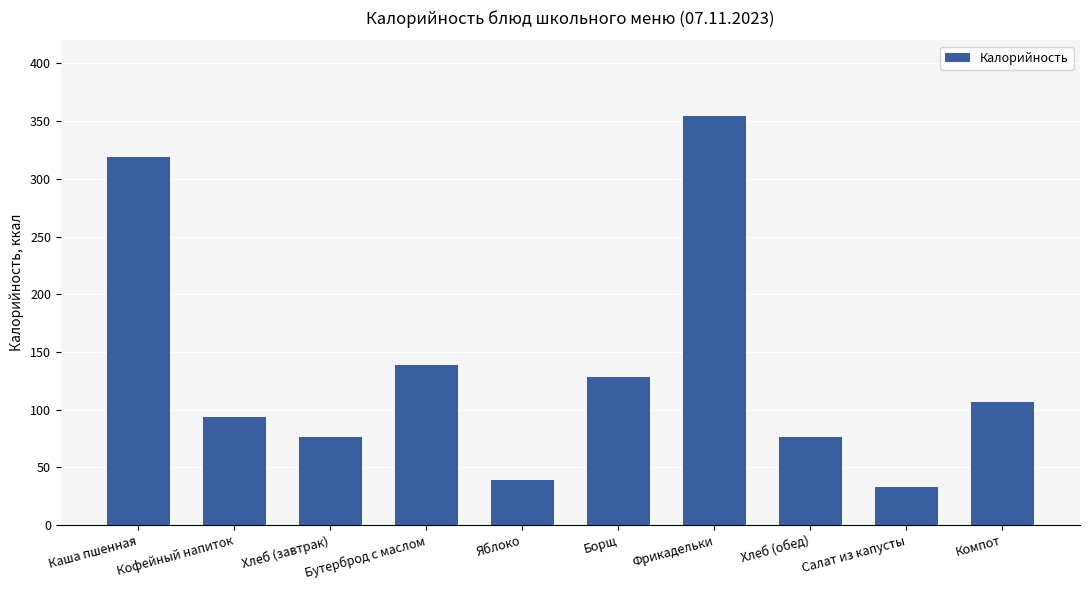

Does the chart contain stacked bars?

No